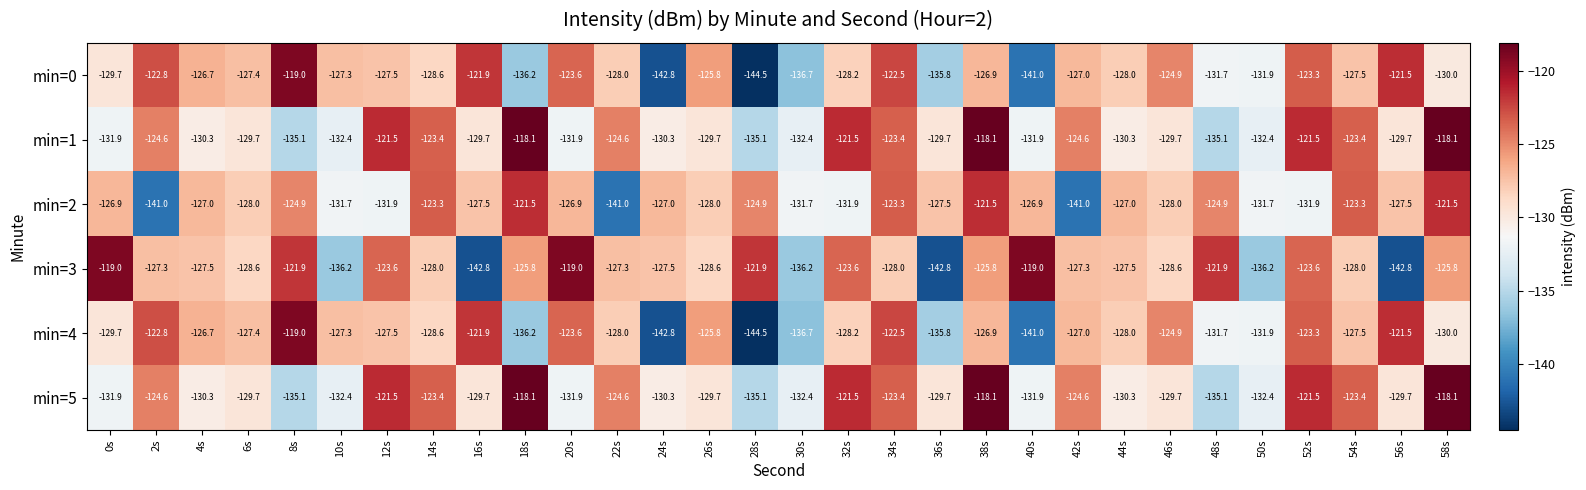

What is the total value across all series at 38s?

-737.3